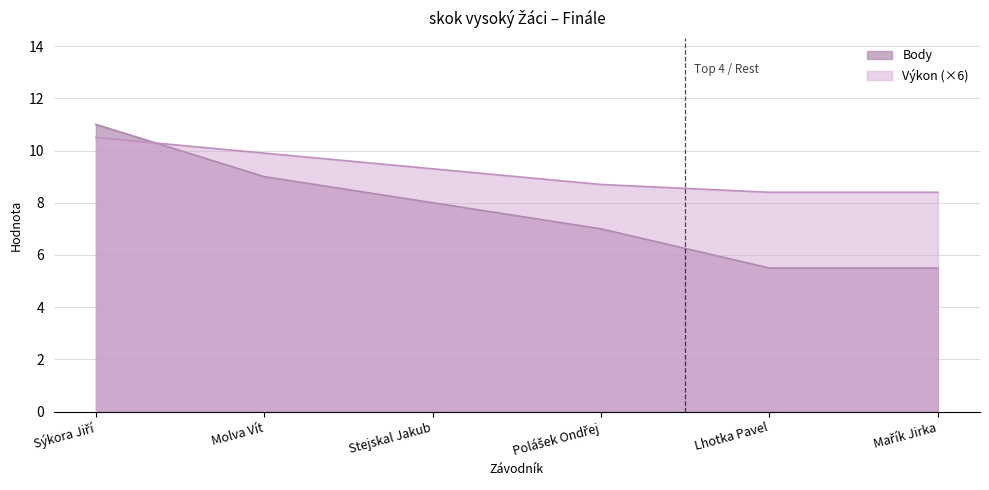

Rank the series at Mařík Jirka from lowest to highest value.

Body, Výkon